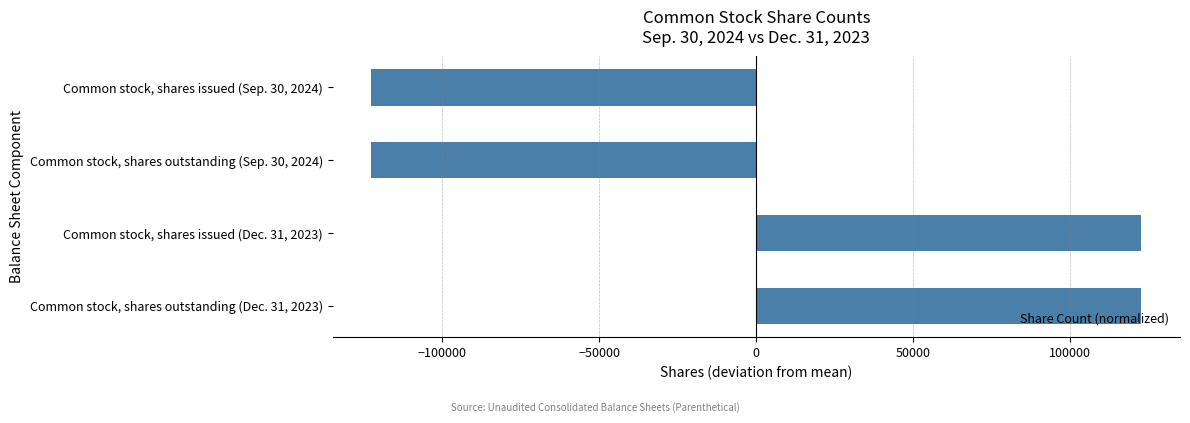

Reading top to bottom, transcribe all the data shown in this chart.

-122717.5	-122717.5	122717.5	122717.5